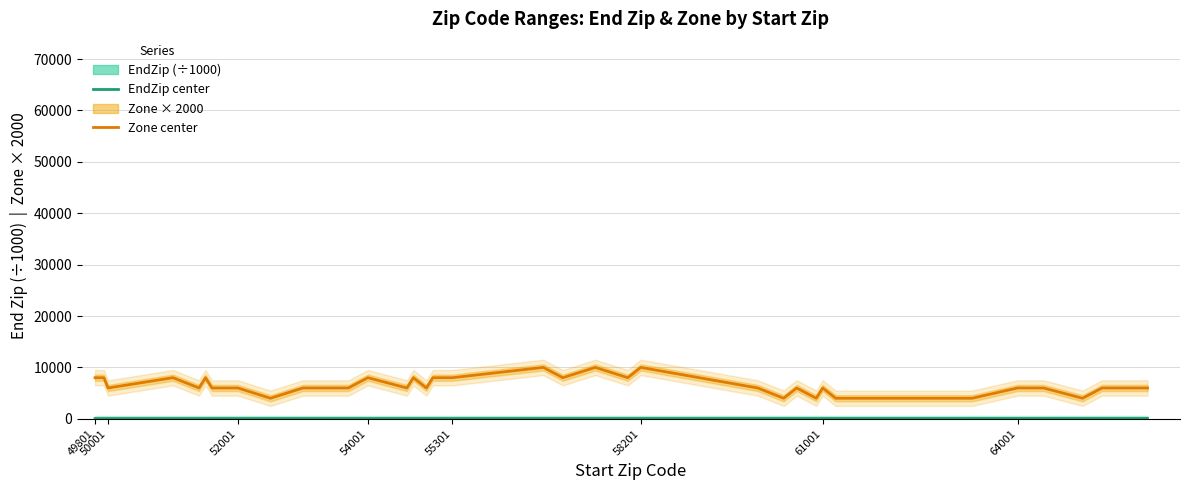

List the series in order of their peak value, highest first.

Zone × 2000, EndZip (÷1000)